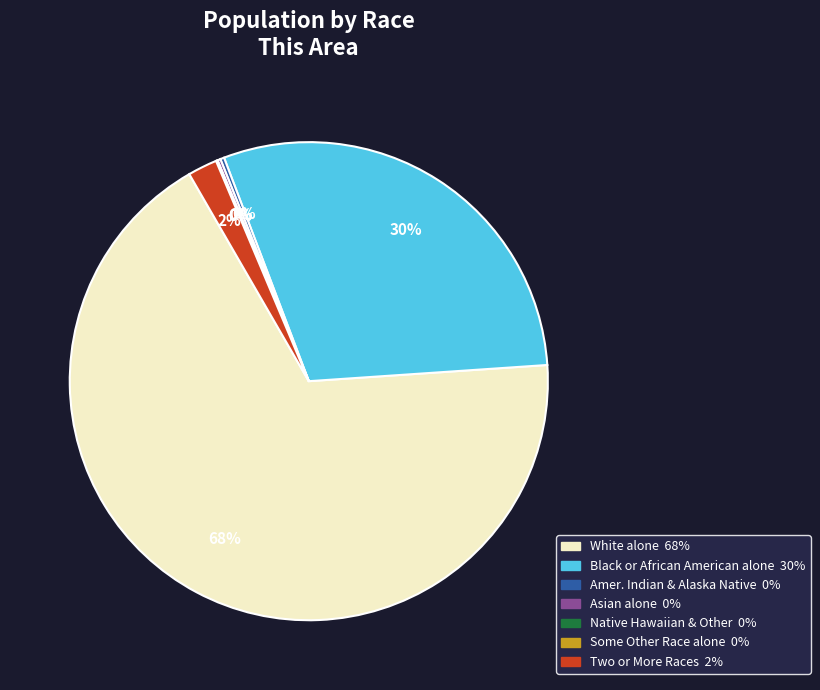

Does any single category account for the majority?

Yes